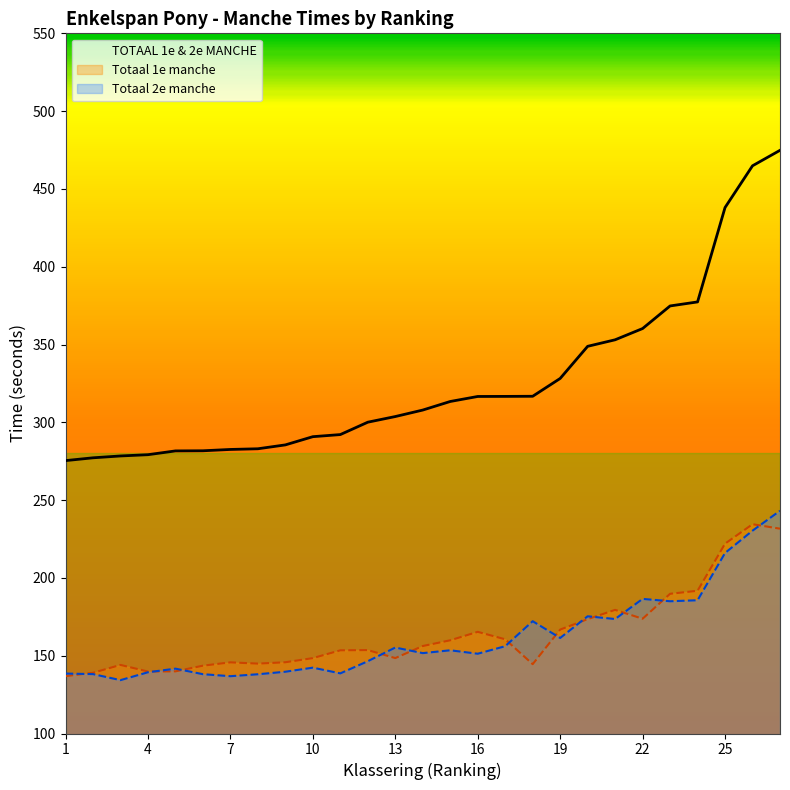

The Totaal 2e manche series shows 41.1 at 3. True or false?

False